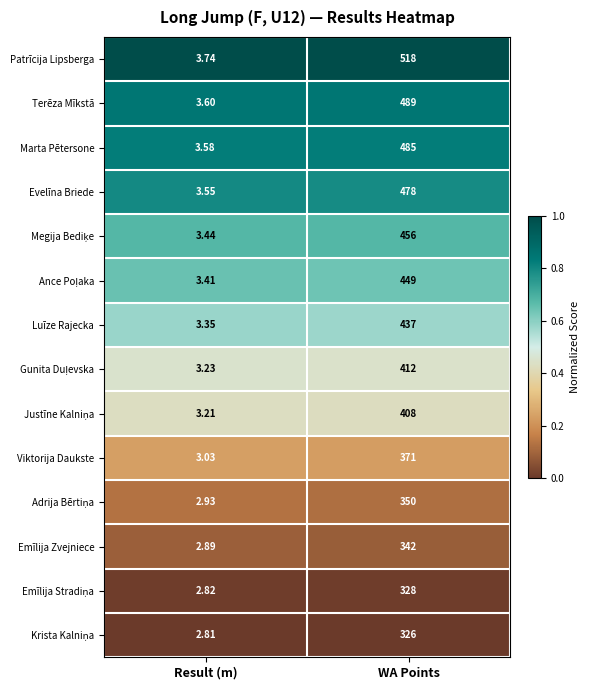

What is the total value across all series at WA Points?

5849.0